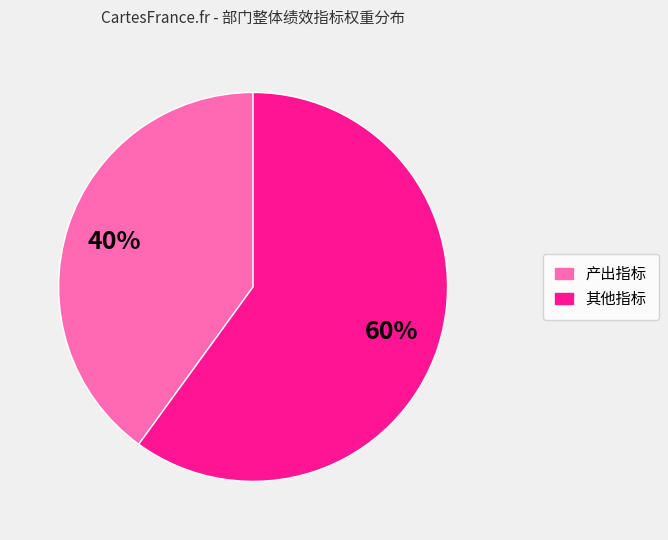

How many segments does this pie chart have?

2